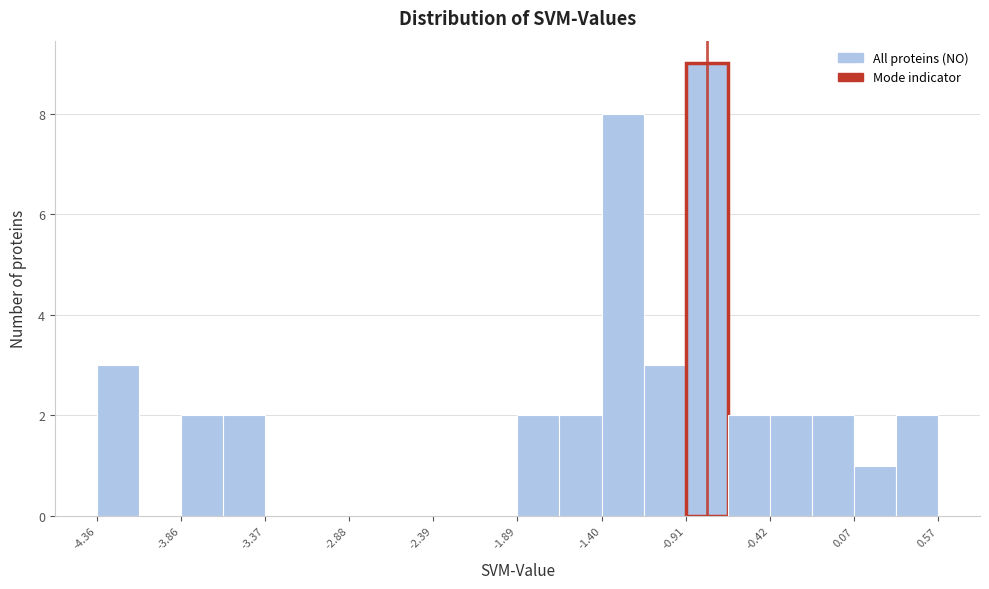

How tall is the bar that spans -1.15 to -0.90 on the x-axis? Neither the bar edges nor the heights are printed on the chart, so give them approximately, as read against the axes.

3